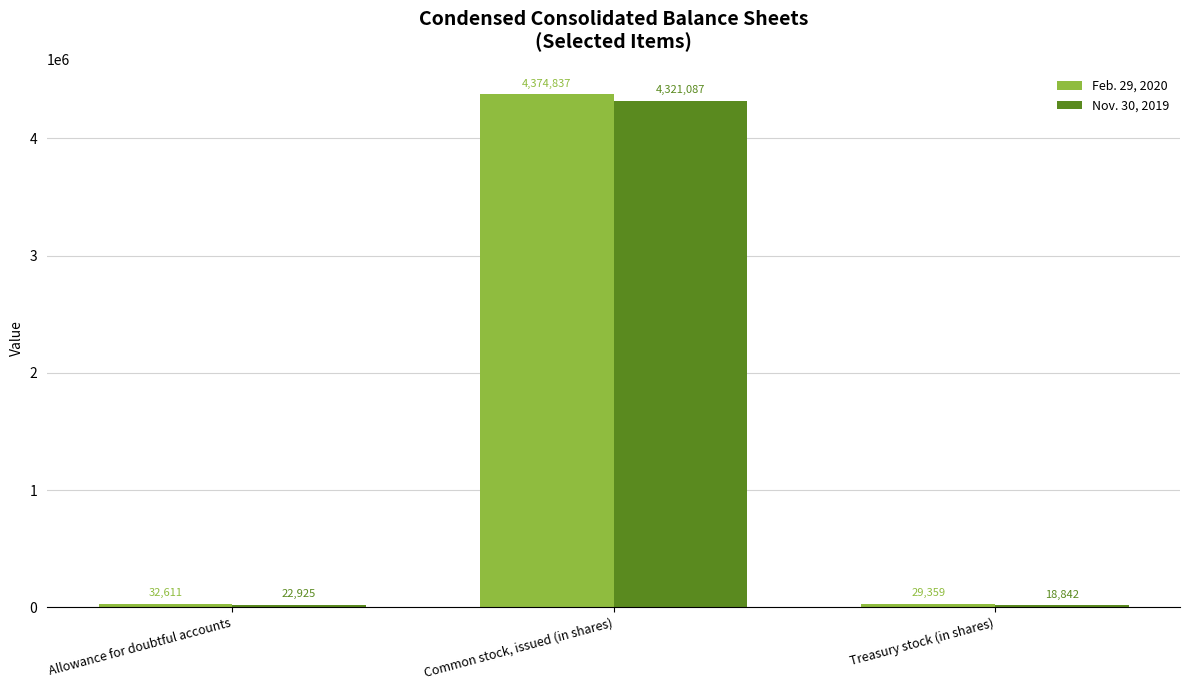

What is the average value of the Nov. 30, 2019 series?

1454285